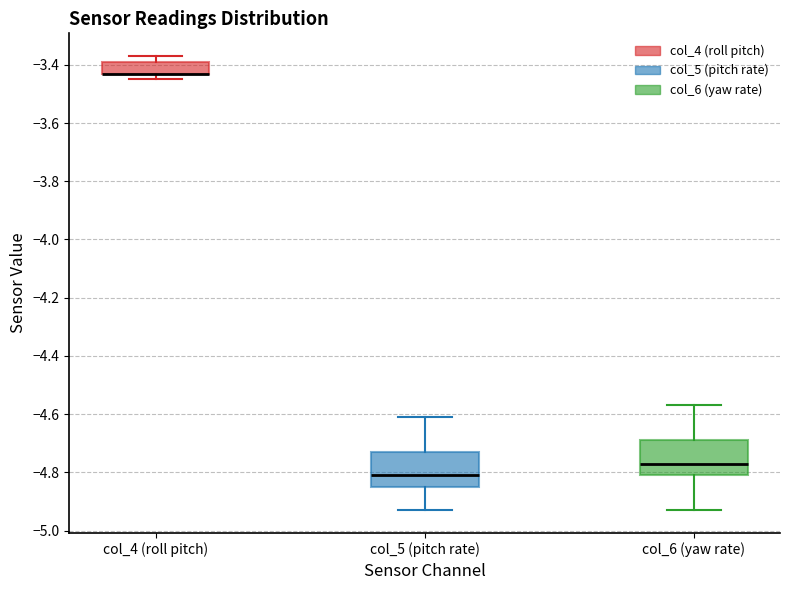

Where does the lower whisker of the box for col_6 (yaw rate) end on the y-axis? The values are not printed on the chart, so give them approximately, as read against the axis.

-4.92